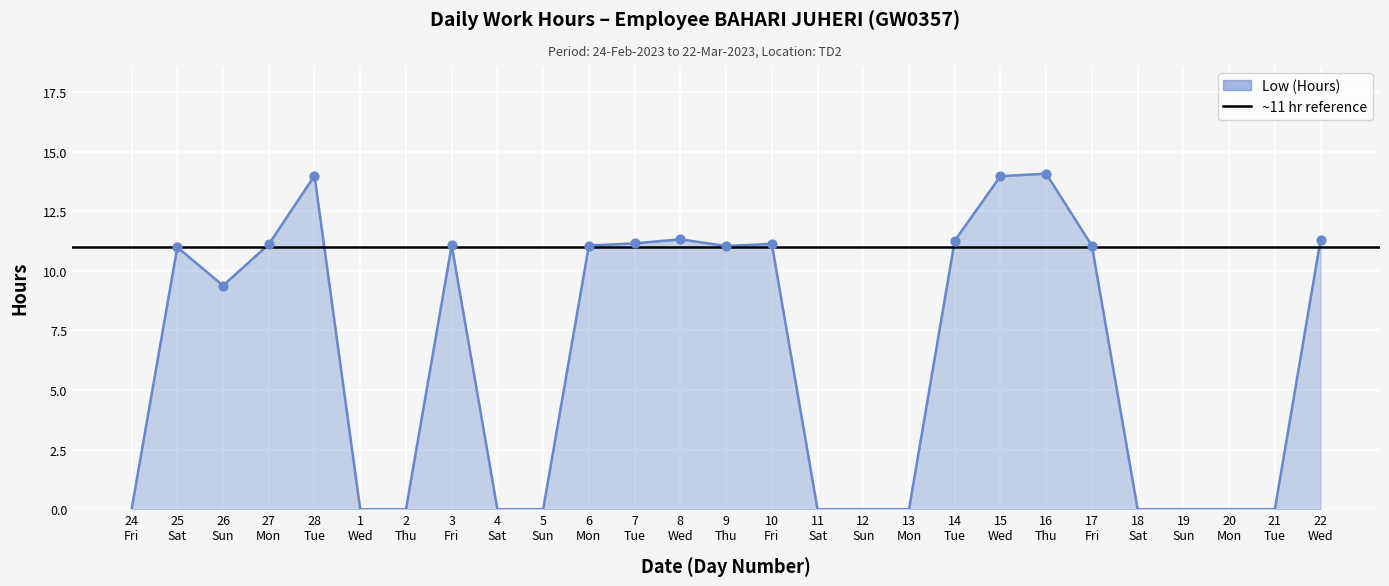

Between 25 Sat and 5 Sun, which is larger?

25 Sat